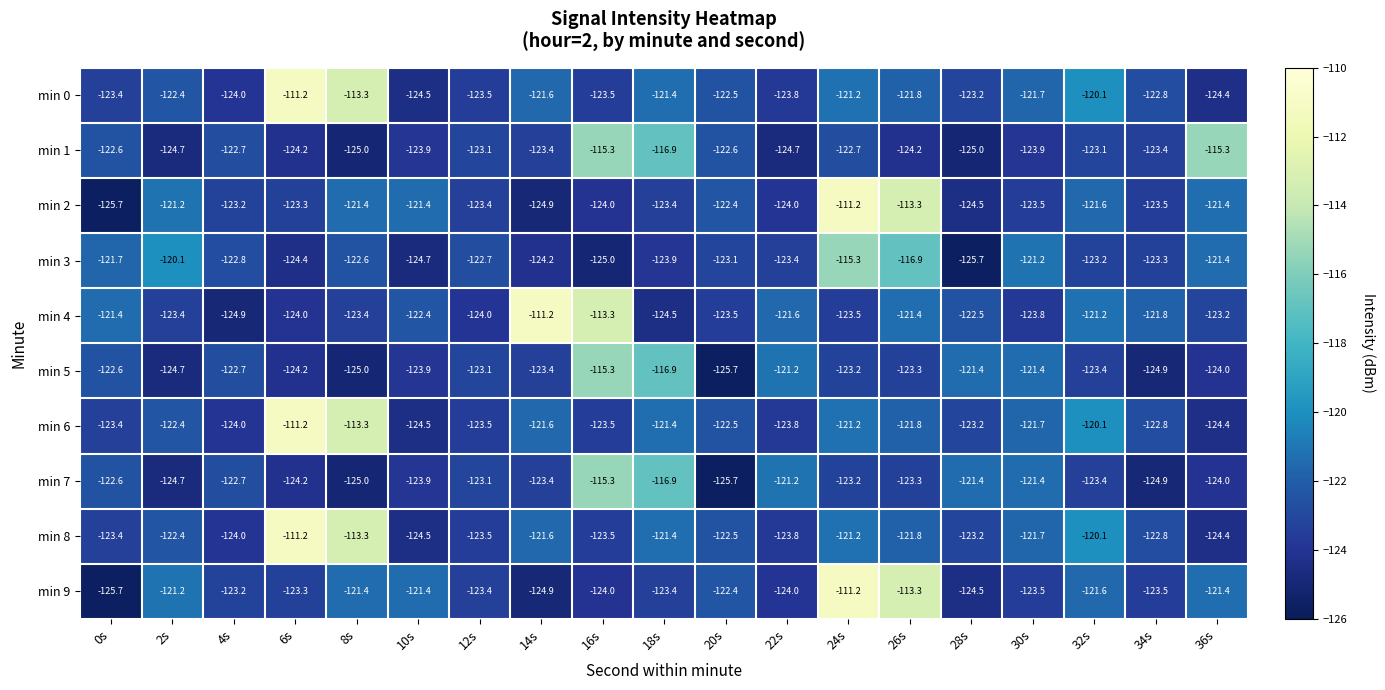

What is the sum of all min 1 values?

-2326.7